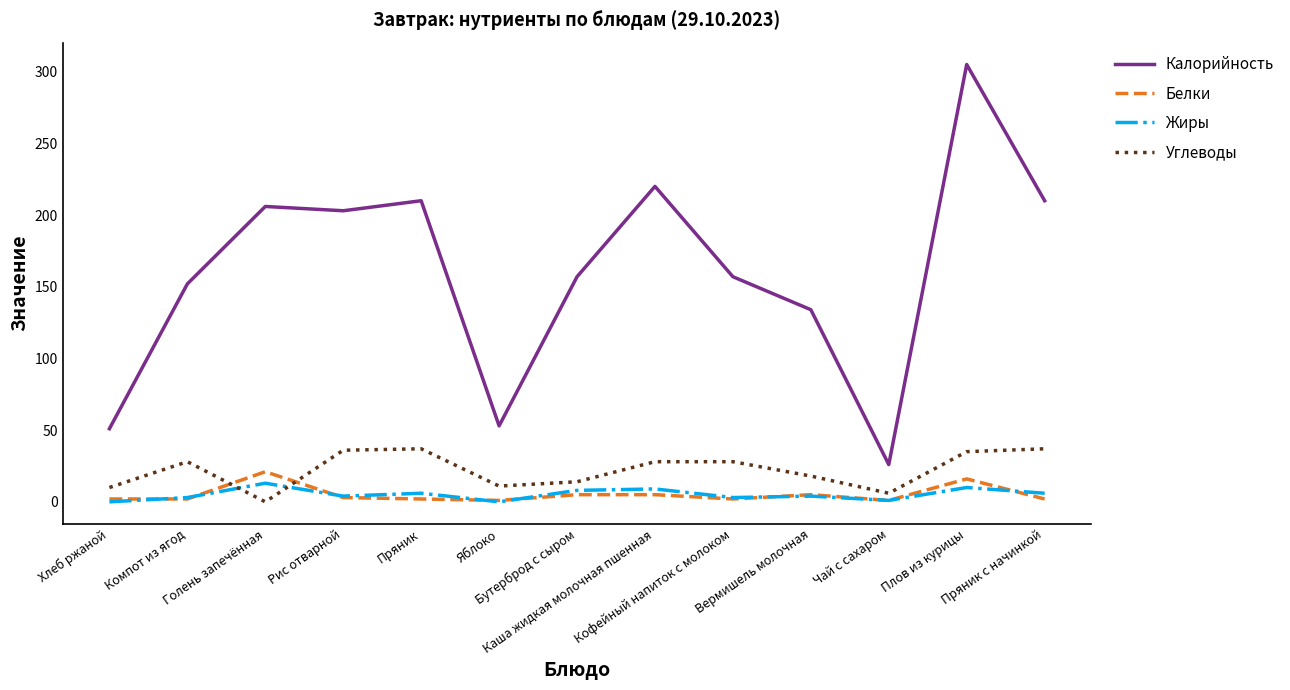

The value of Белки at Вермишель молочная is 5. True or false?

True